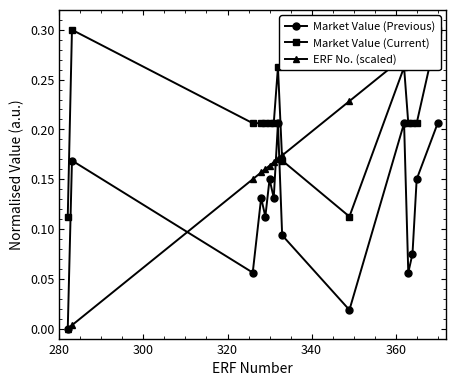

What are all the series names shown in the legend?

Market Value (Previous), Market Value (Current), ERF No. (scaled)